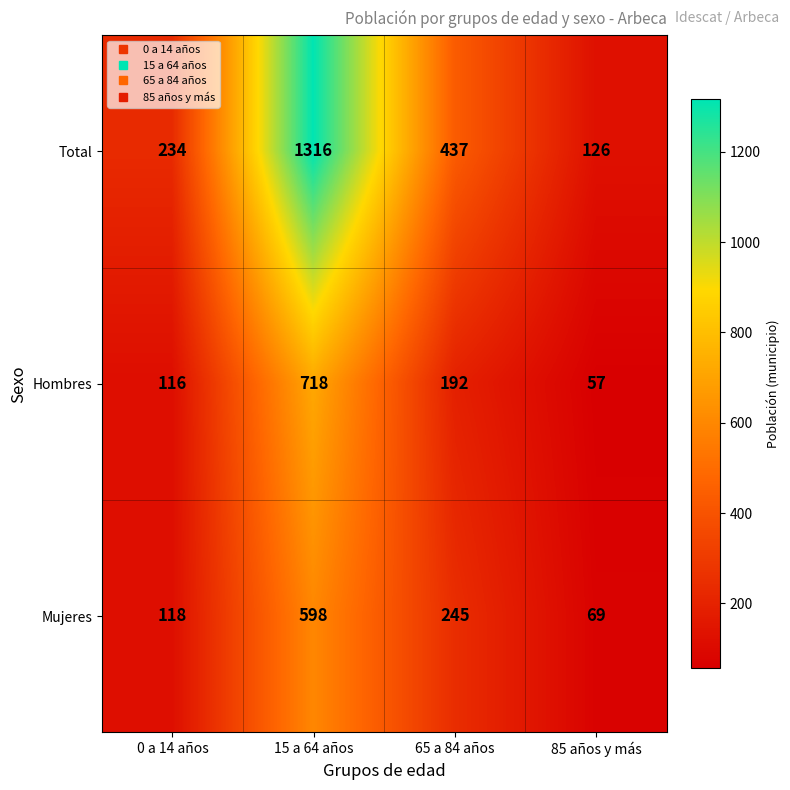

Count the number of categories in the chart.

4